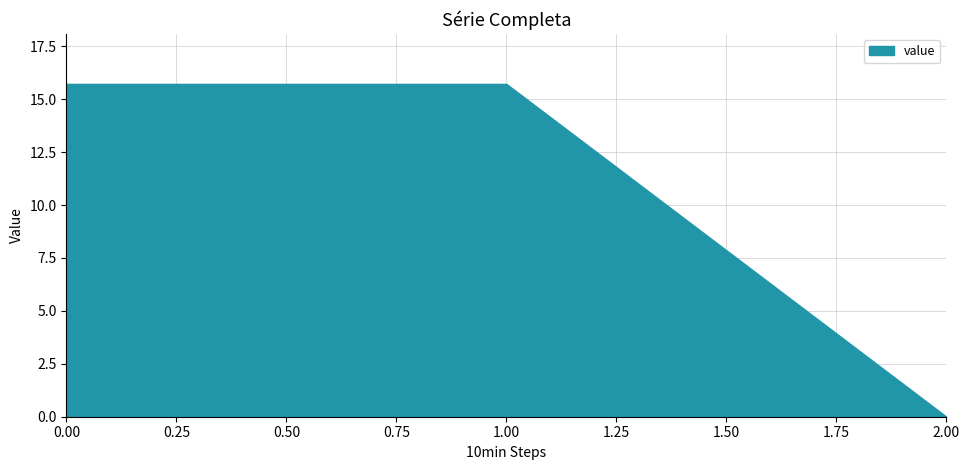

Which category has the lowest value across all series?

2.00